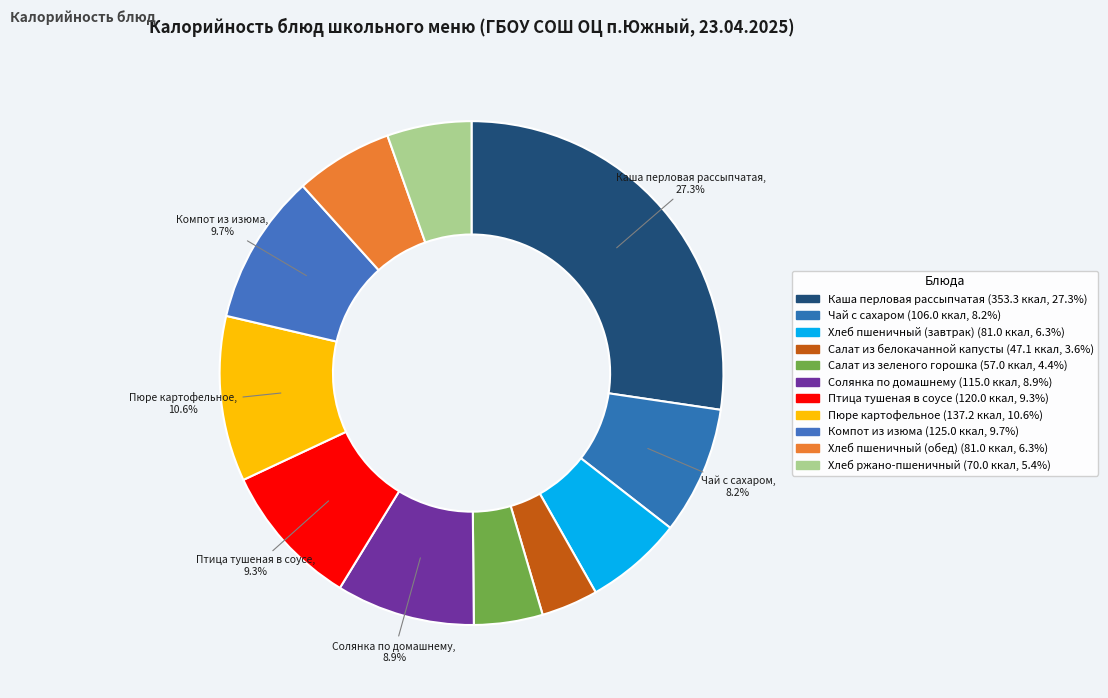

How many segments does this pie chart have?

11